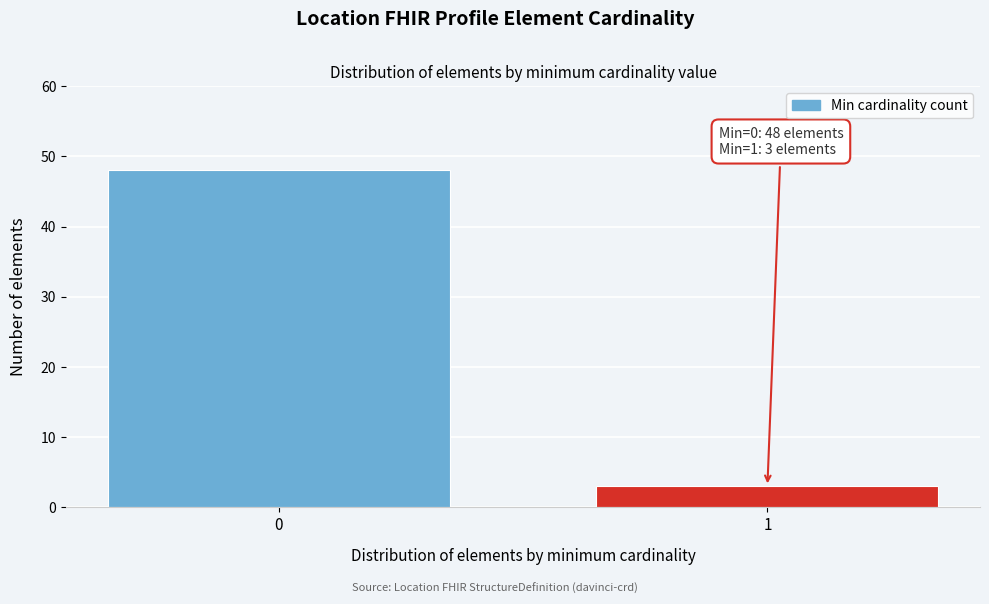

Reading left to right, extract all data points from this chart.

48	3